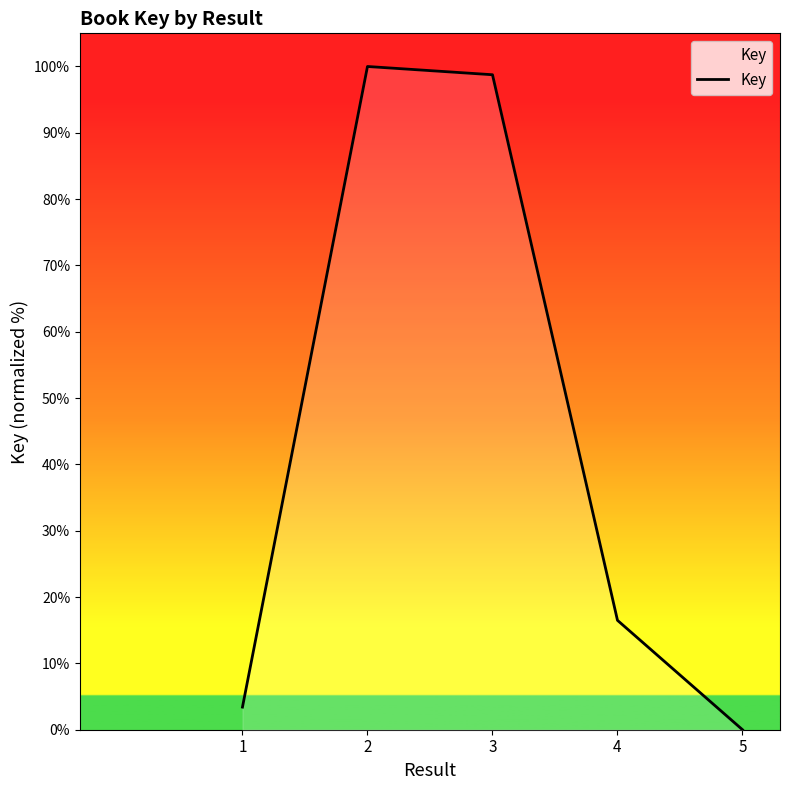

What is the greatest value displayed?

100.0